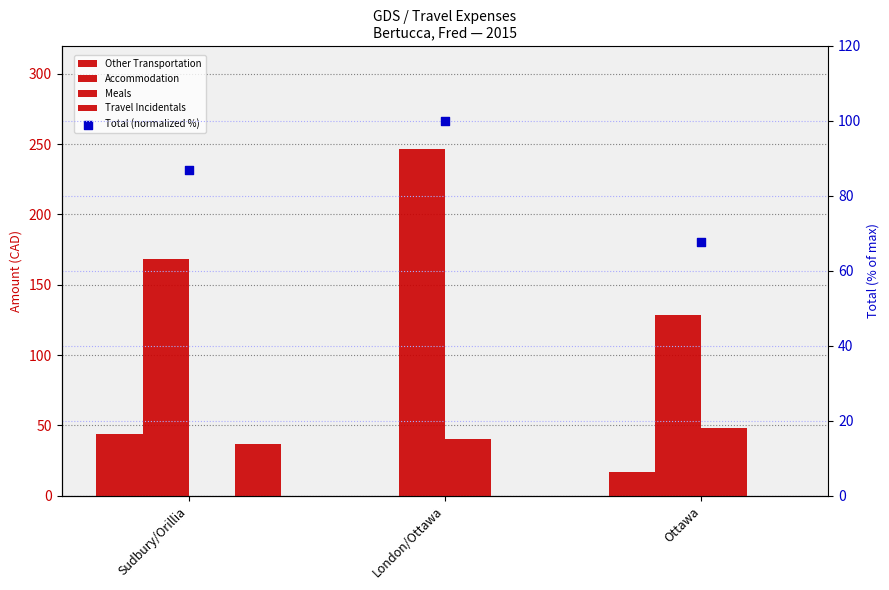

Is the value of Meals at Ottawa greater than the value of Travel Incidentals at Sudbury/Orillia?

Yes